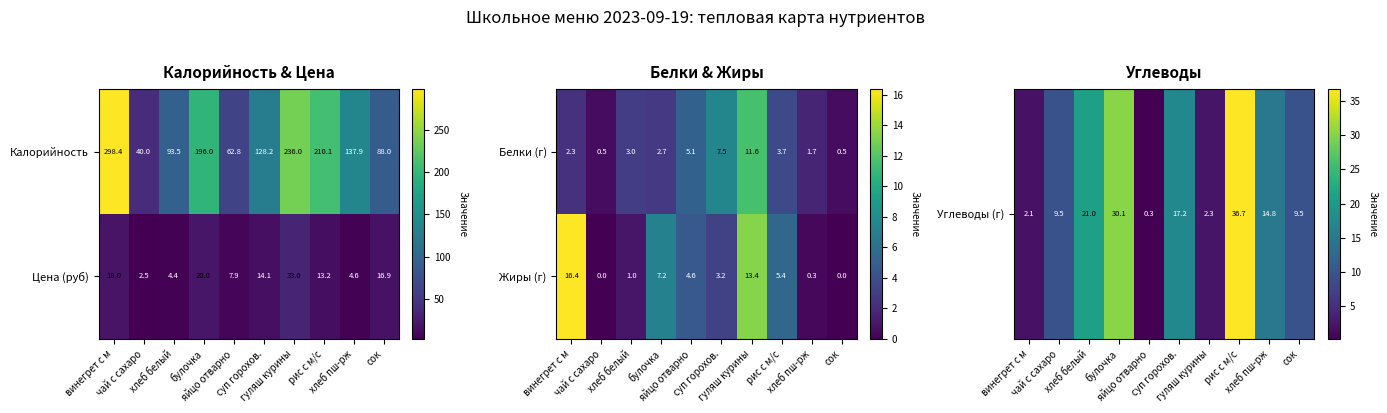

At which category is the sum across all series the highest?

рис с м/с